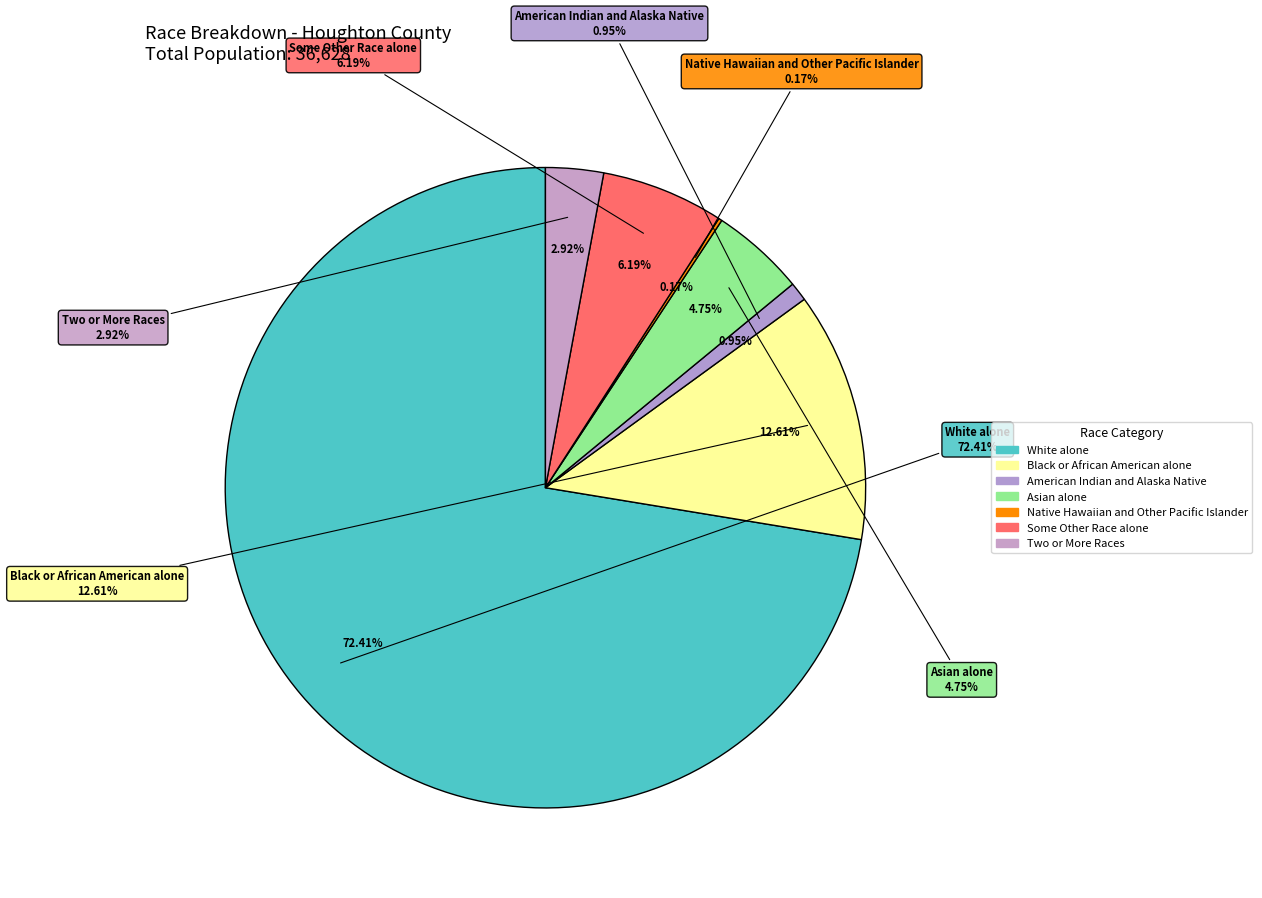

Count the number of slices in the pie.

7